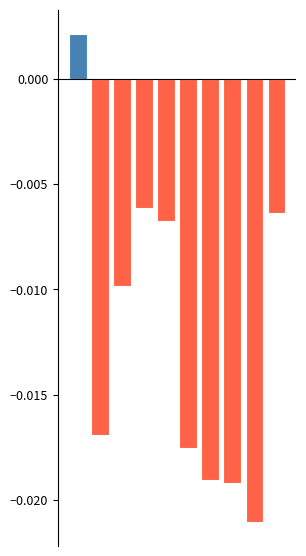

Are the bars horizontal?

No